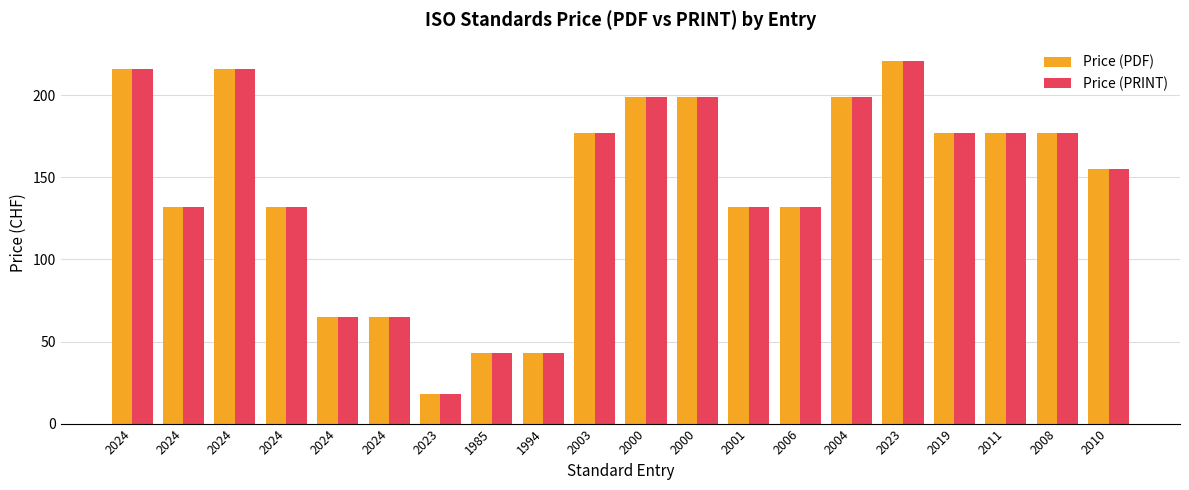

Where is Price (PDF) nearest to the value 119?

2024